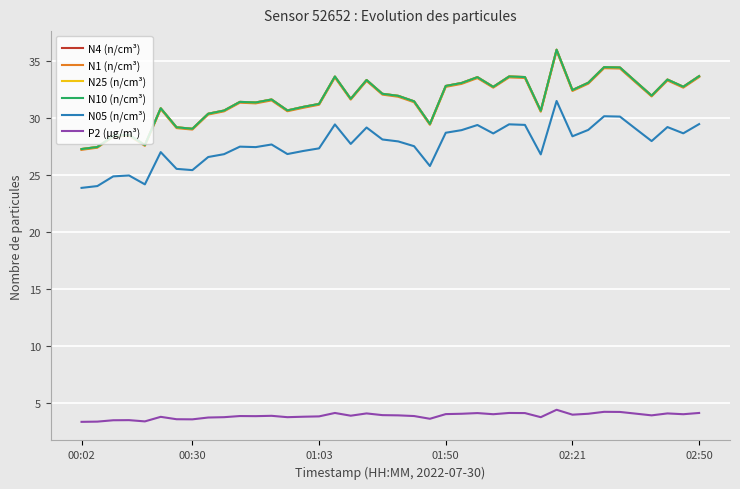

What is the maximum value shown in the chart?

36.0